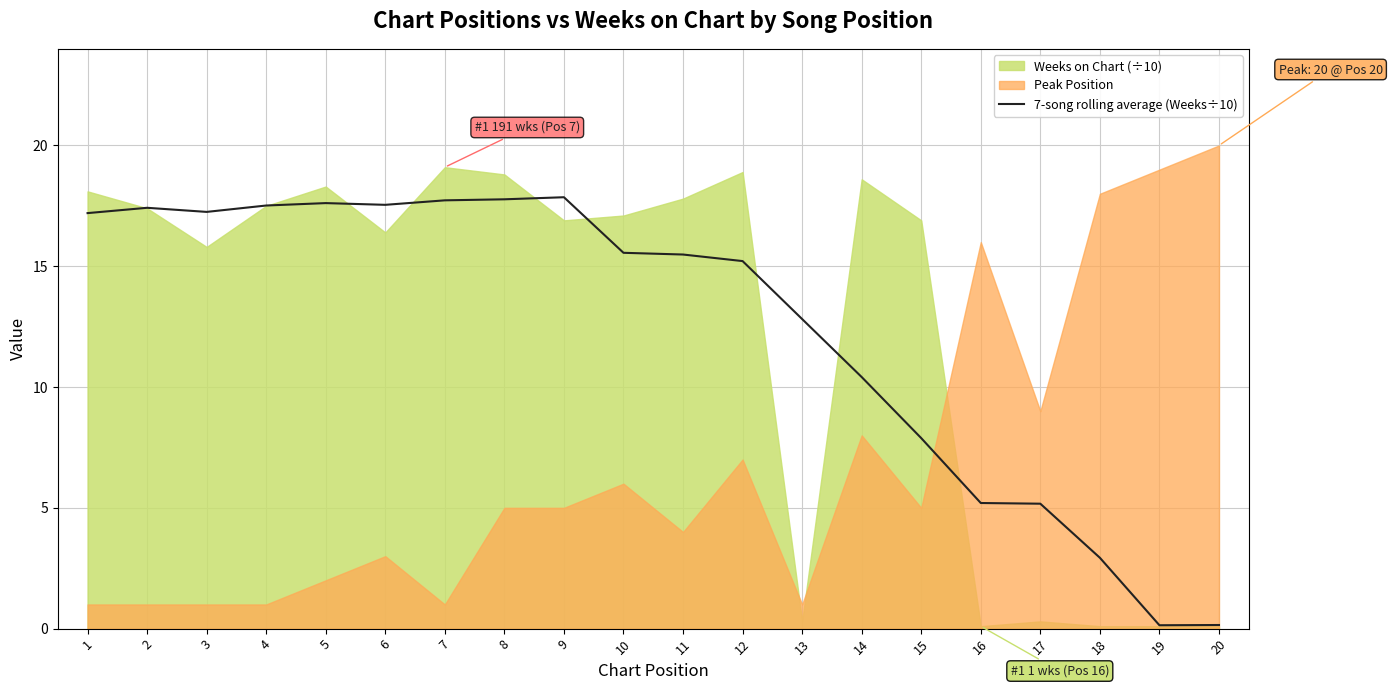

Reading left to right, what are all the values shown in this chart?

1=17.2	2=17.4	3=17.2	4=17.5	5=17.6	6=17.5	7=17.7	8=17.8	9=17.9	10=15.6	11=15.5	12=15.2	13=12.8	14=10.4	15=7.9	16=5.2	17=5.2	18=2.9	19=0.1	20=0.1